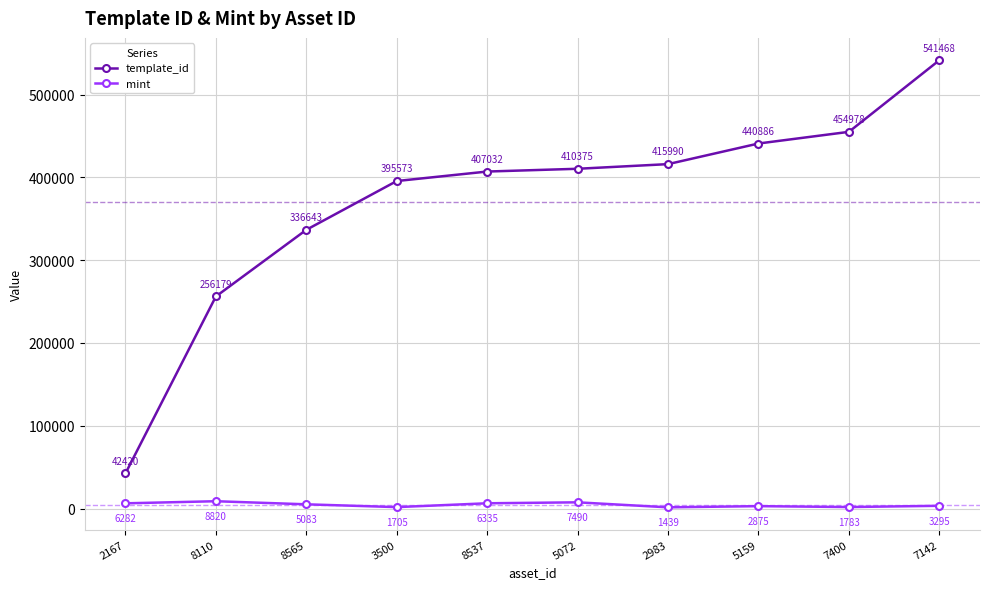

What is the total value across all series at 5072?

417865